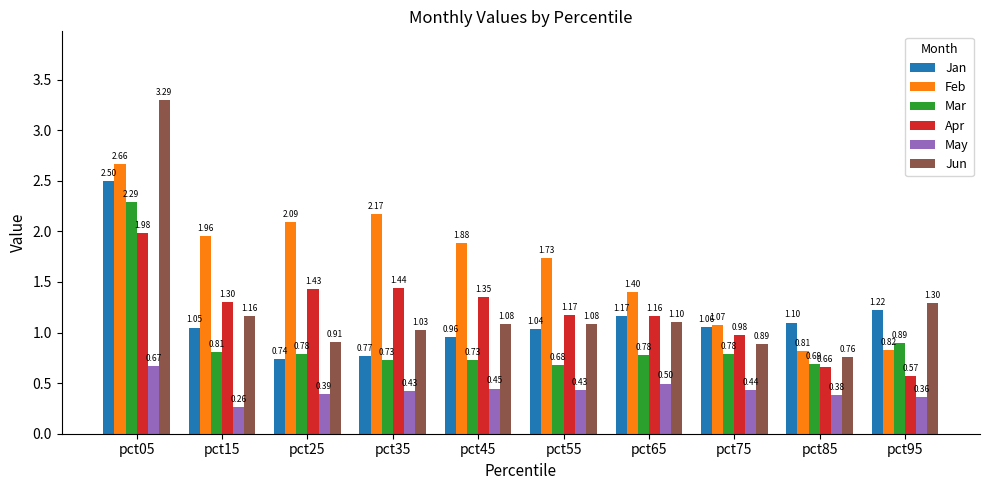

What is the difference between the maximum and second lowest values in the Feb series?

1.8